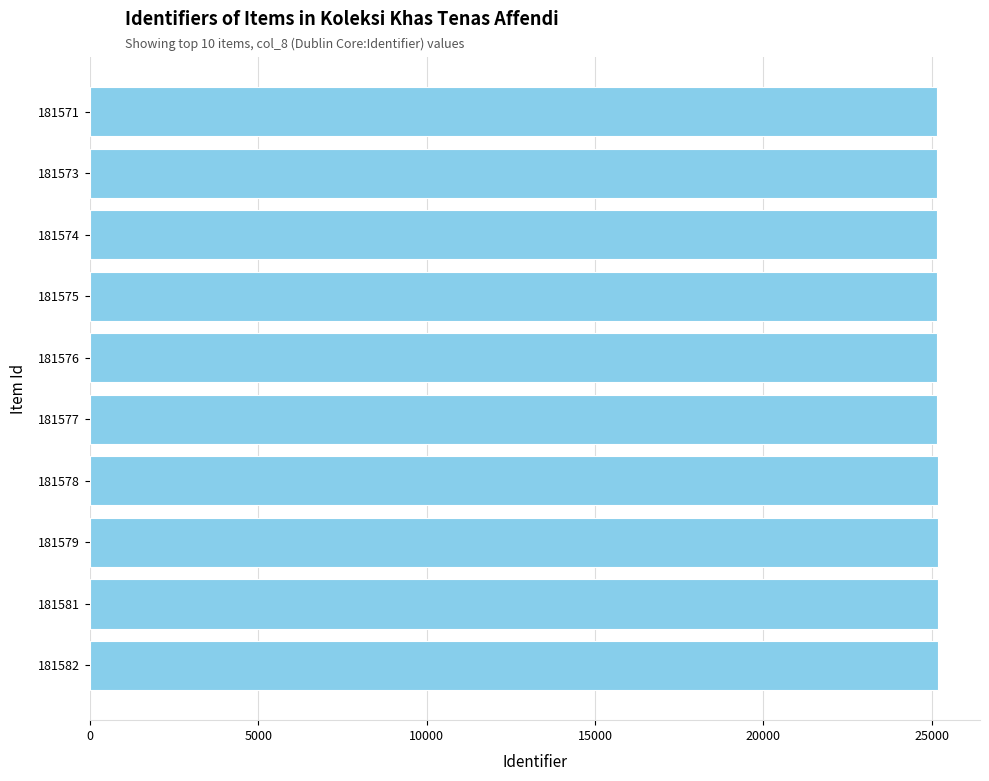

What is the minimum value shown in the chart?

25161